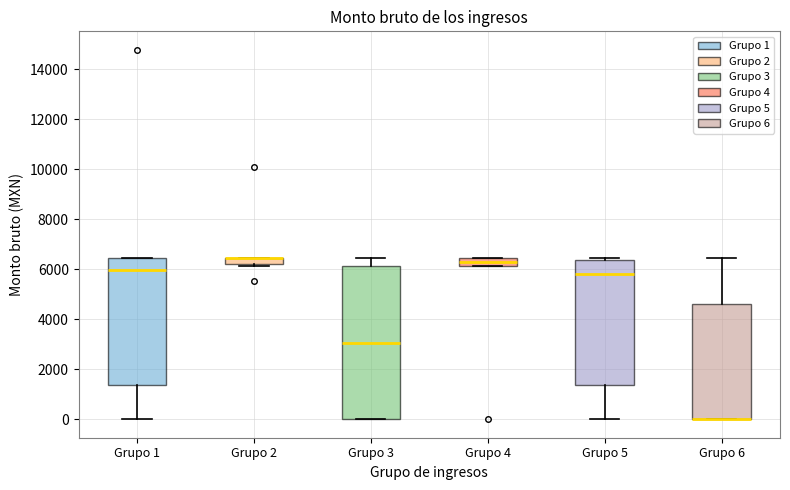

Comparing the boxes themselves (not the whiskers), which one is the tallest?

Grupo 3